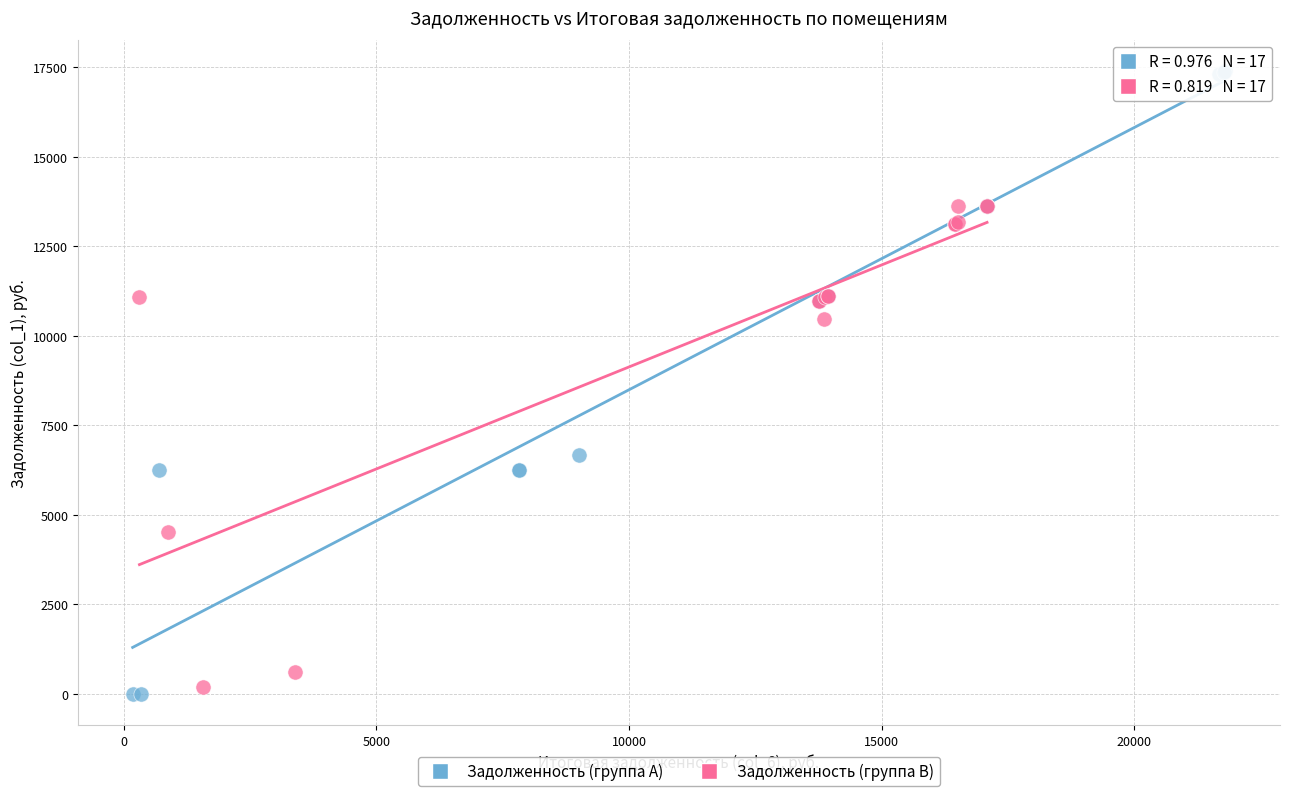

Which series reaches the maximum Y coordinate?

Задолженность (группа A)